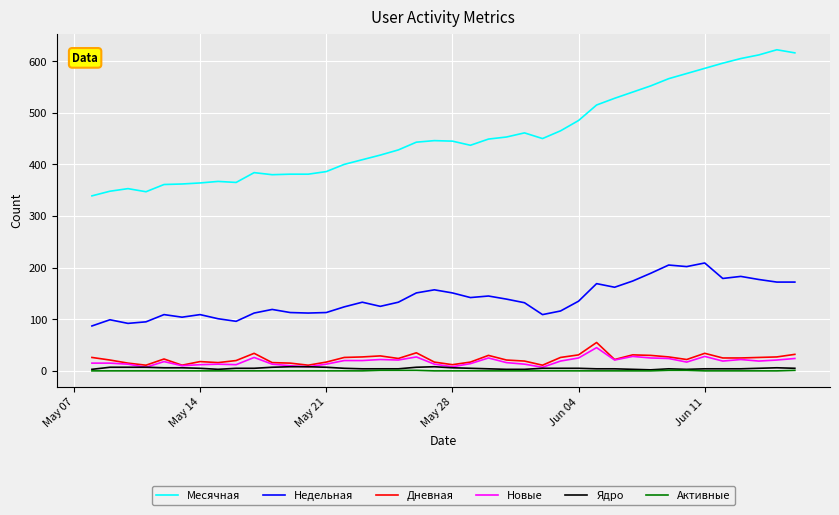

What is the maximum value for Новые?

45